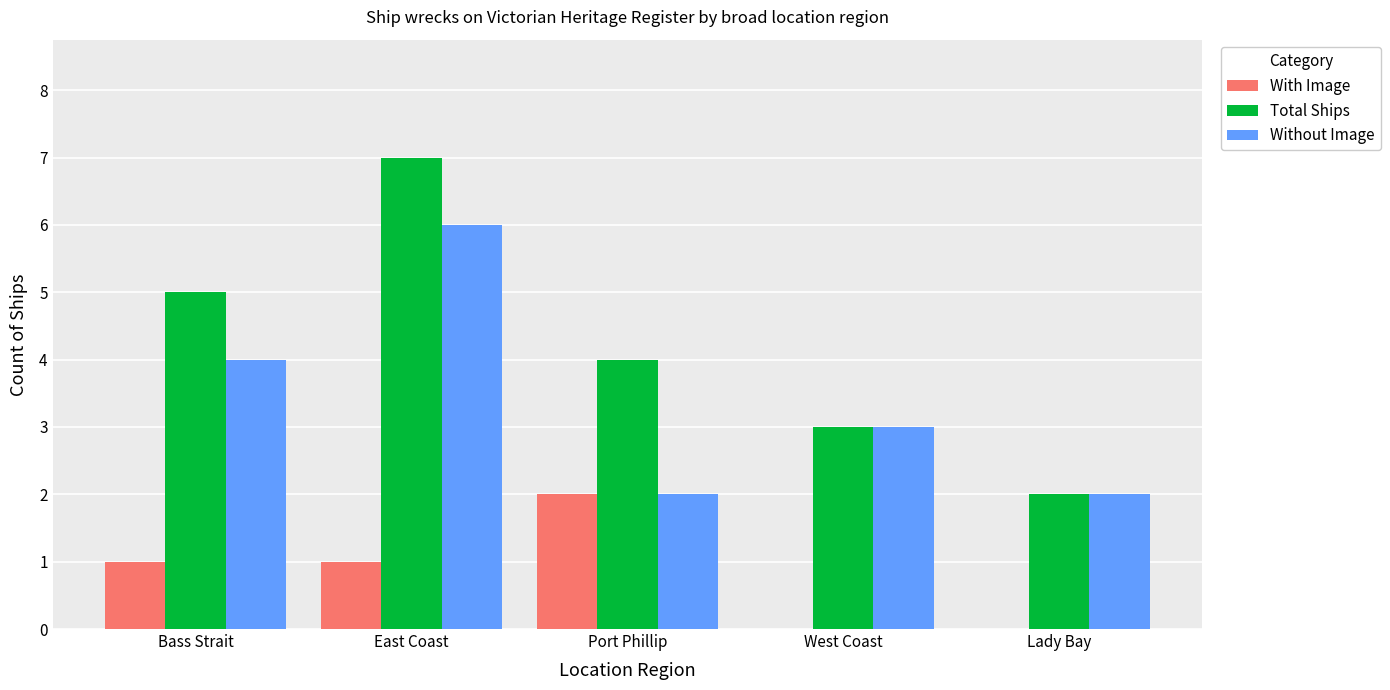

How many data points does each series have?

5